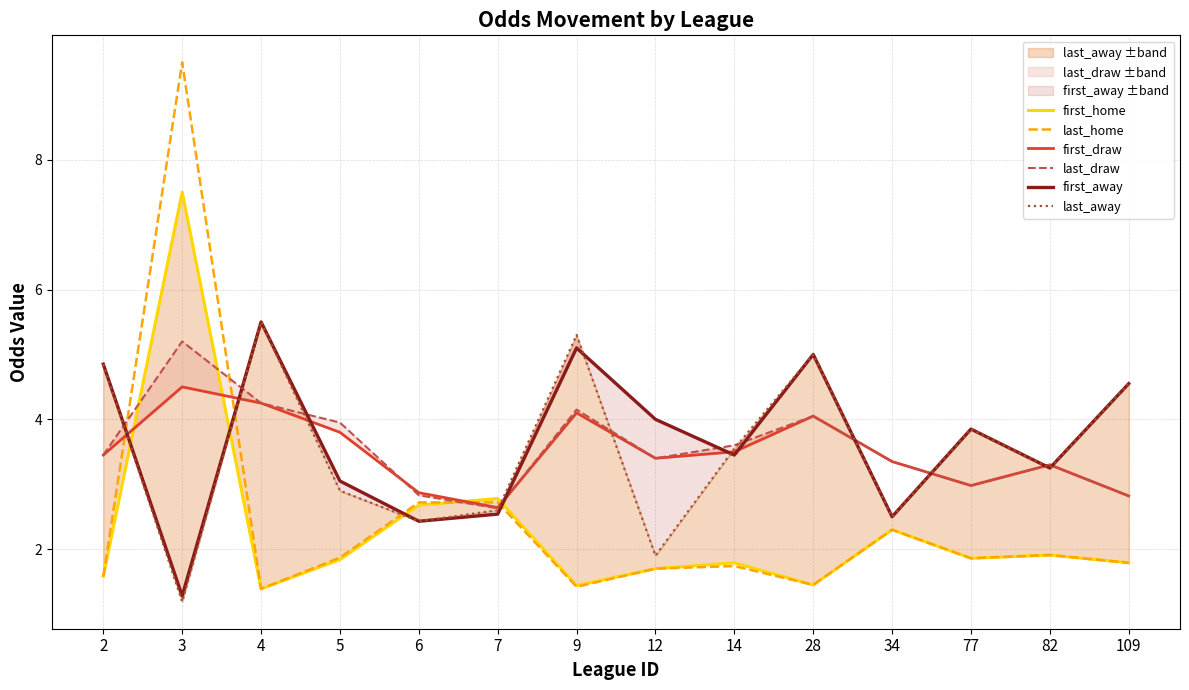

At which label does first_draw first exceed 3?

2